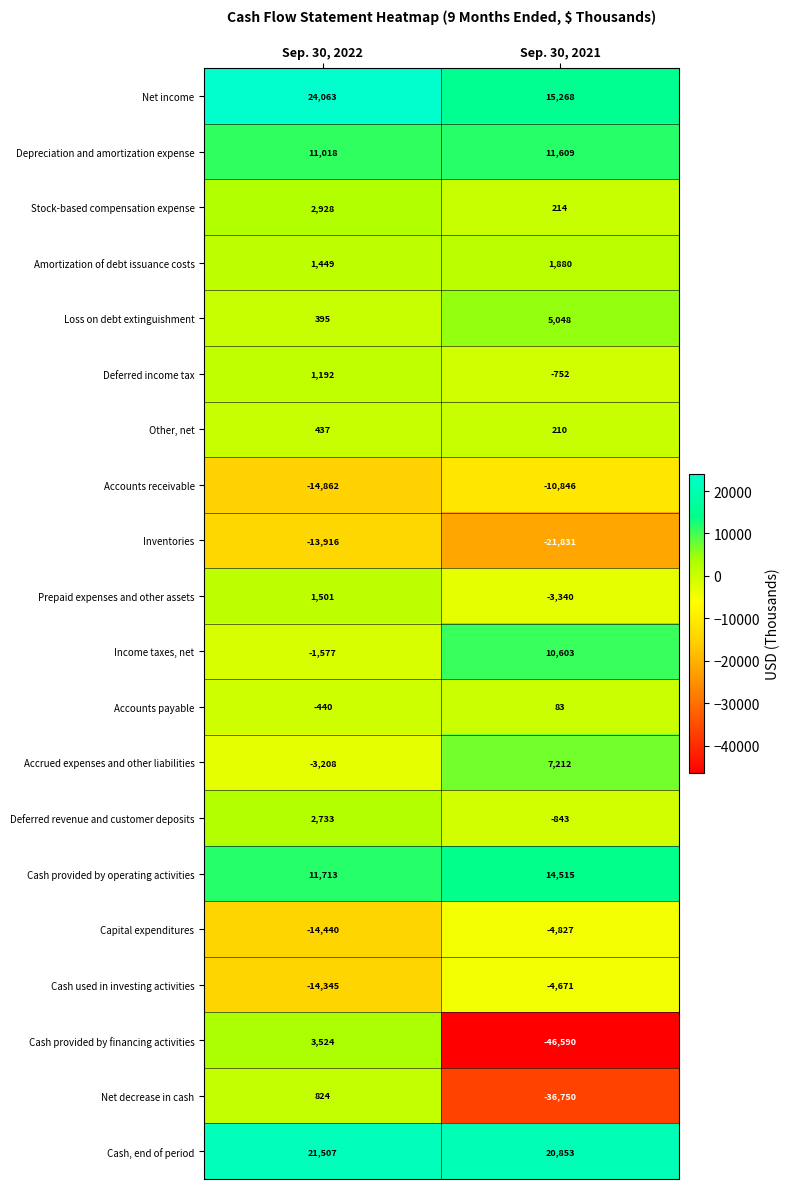

At Sep. 30, 2022, list the series in order from smallest to largest.

Accounts receivable, Capital expenditures, Cash used in investing activities, Inventories, Accrued expenses and other liabilities, Income taxes, net, Accounts payable, Loss on debt extinguishment, Other, net, Net decrease in cash, Deferred income tax, Amortization of debt issuance costs, Prepaid expenses and other assets, Deferred revenue and customer deposits, Stock-based compensation expense, Cash provided by financing activities, Depreciation and amortization expense, Cash provided by operating activities, Cash, end of period, Net income